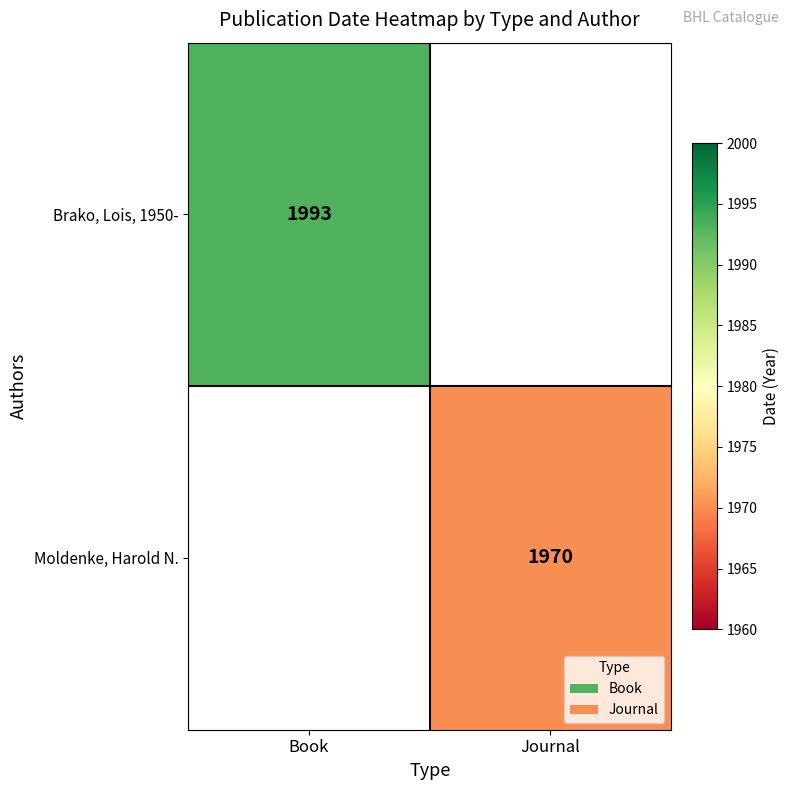

The value of Moldenke, Harold N. at Journal is 1970. True or false?

True